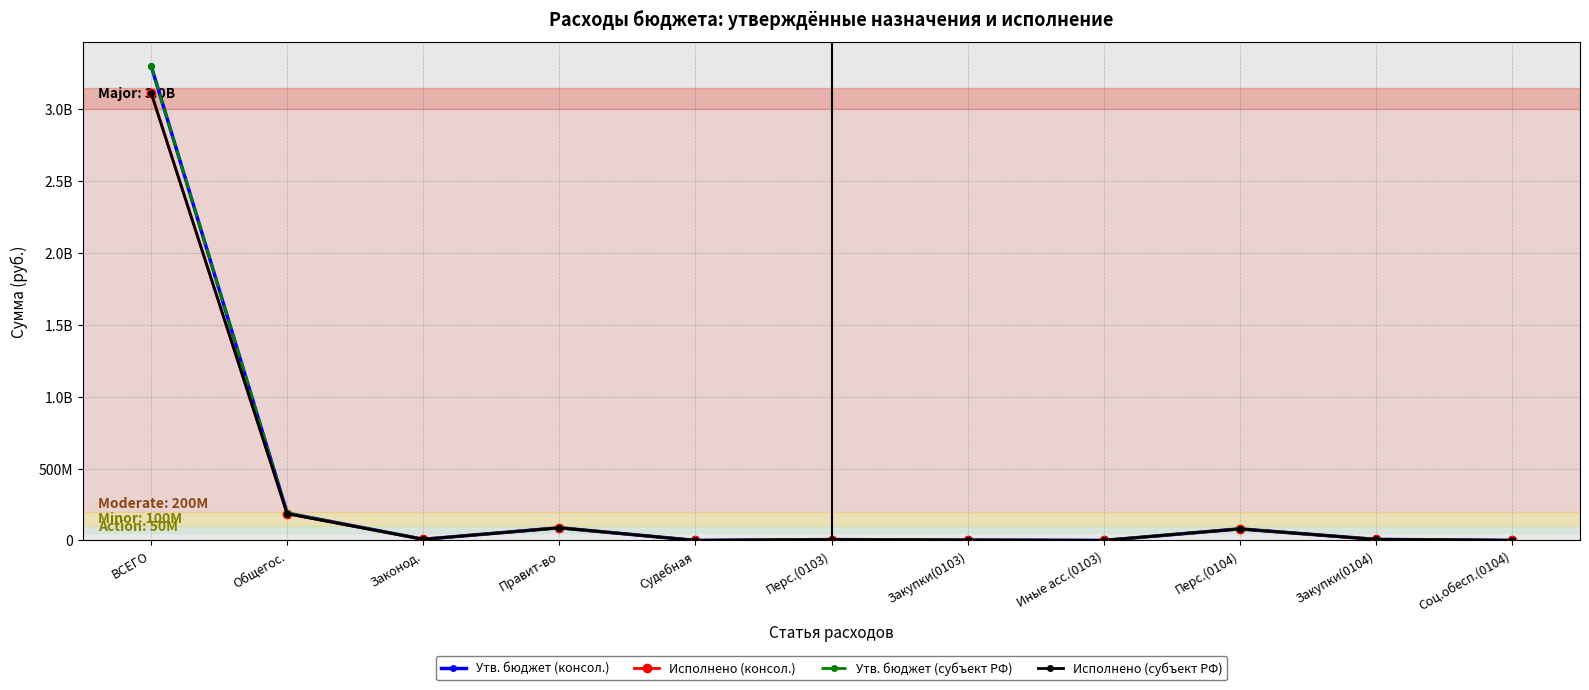

Does the chart have visible grid lines?

Yes